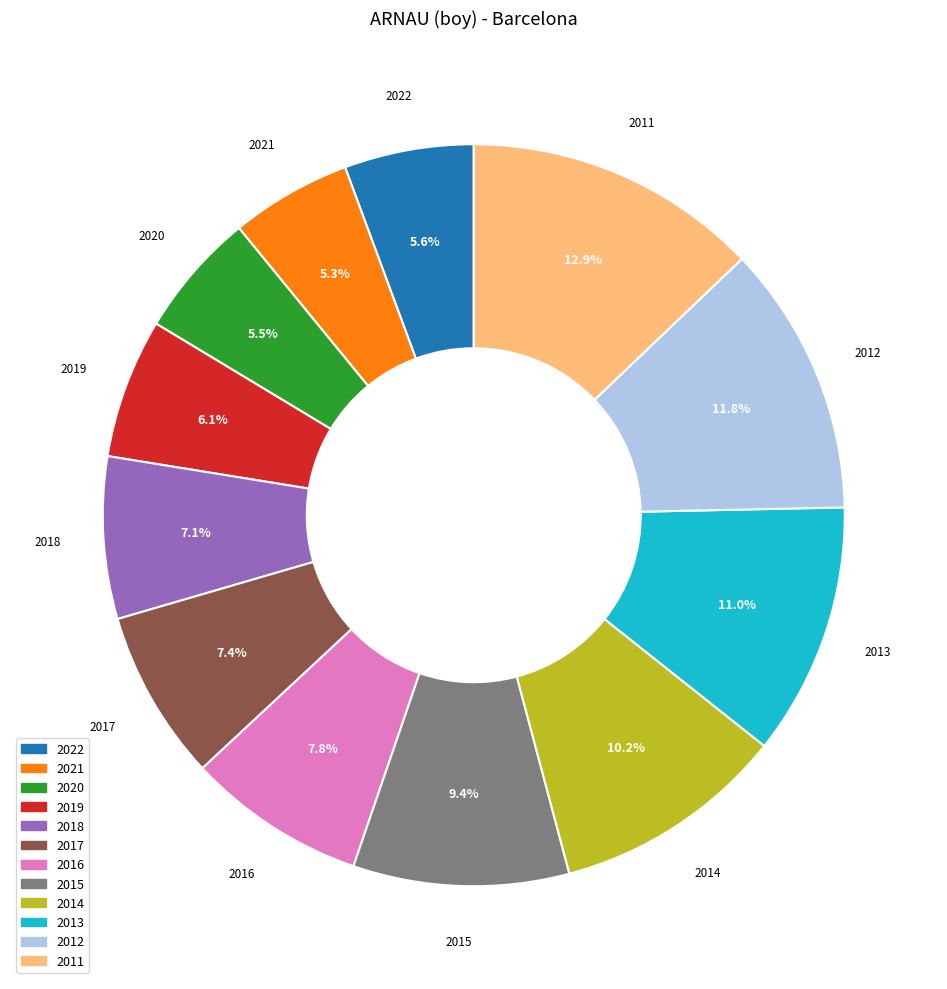

How many segments does this pie chart have?

12